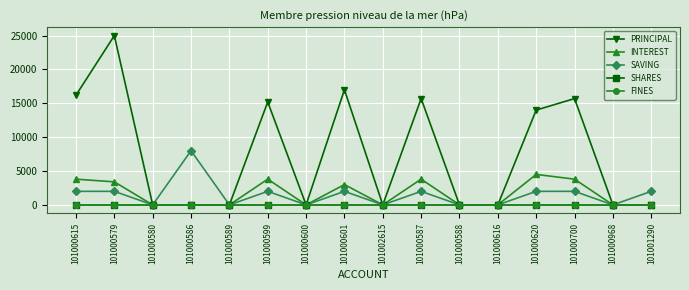

How many lines are shown in the chart?

5